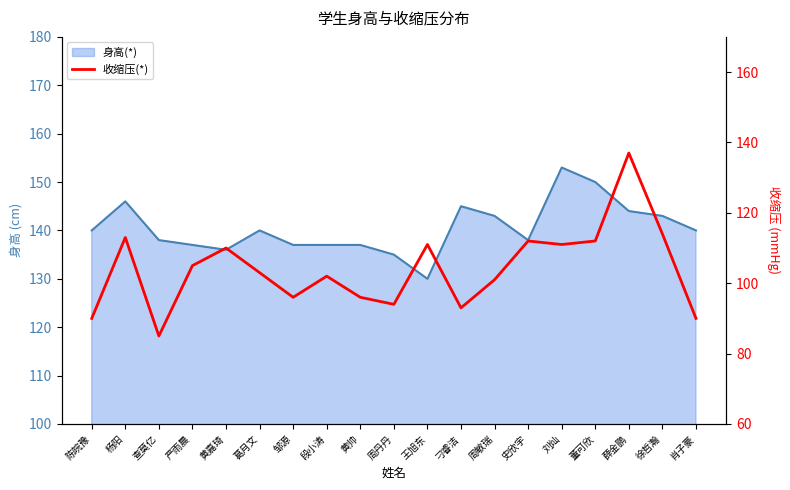

Rank the categories by value from lowest to highest.

查莫亿, 陈皖豫, 肖子豪, 刁睿洁, 周丹丹, 邹源, 黄帅, 周敏瑞, 段小涛, 葛月文, 严雨晨, 黄嘉琦, 王旭东, 刘灿, 史欣宇, 董可欣, 杨阳, 徐哲瀚, 薛金鹏